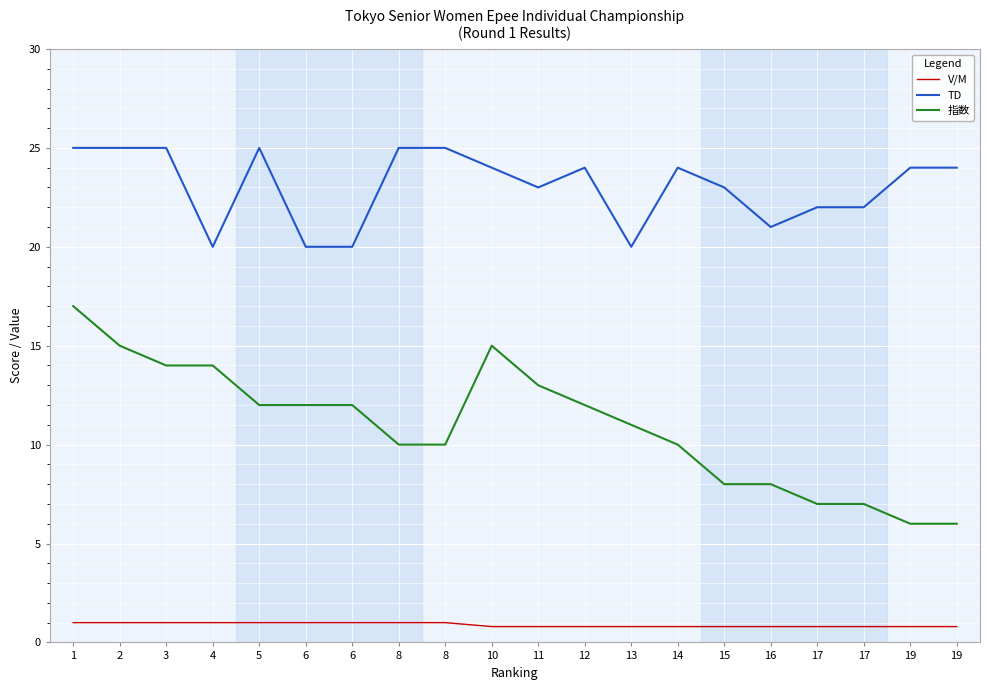

Reading right to left, extract all data points from this chart.

V/M: 0.8	0.8	0.8	0.8	0.8	0.8	0.8	0.8	0.8	0.8	0.8	1.0	1.0	1.0	1.0	1.0	1.0	1.0	1.0	1.0
TD: 24.0	24.0	22.0	22.0	21.0	23.0	24.0	20.0	24.0	23.0	24.0	25.0	25.0	20.0	20.0	25.0	20.0	25.0	25.0	25.0
指数: 6.0	6.0	7.0	7.0	8.0	8.0	10.0	11.0	12.0	13.0	15.0	10.0	10.0	12.0	12.0	12.0	14.0	14.0	15.0	17.0